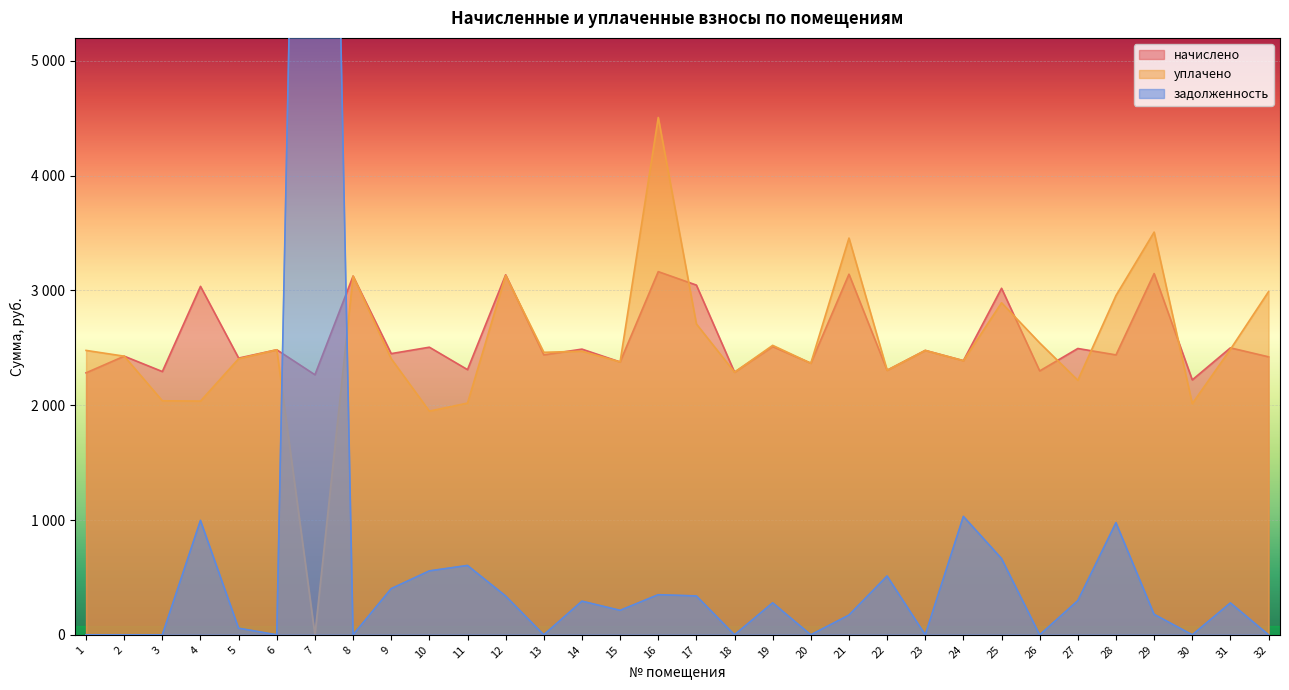

Which series has the widest spread of values?

задолженность